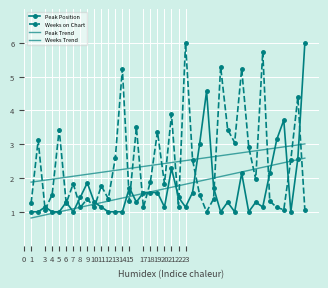

Count the number of categories in the chart.

40